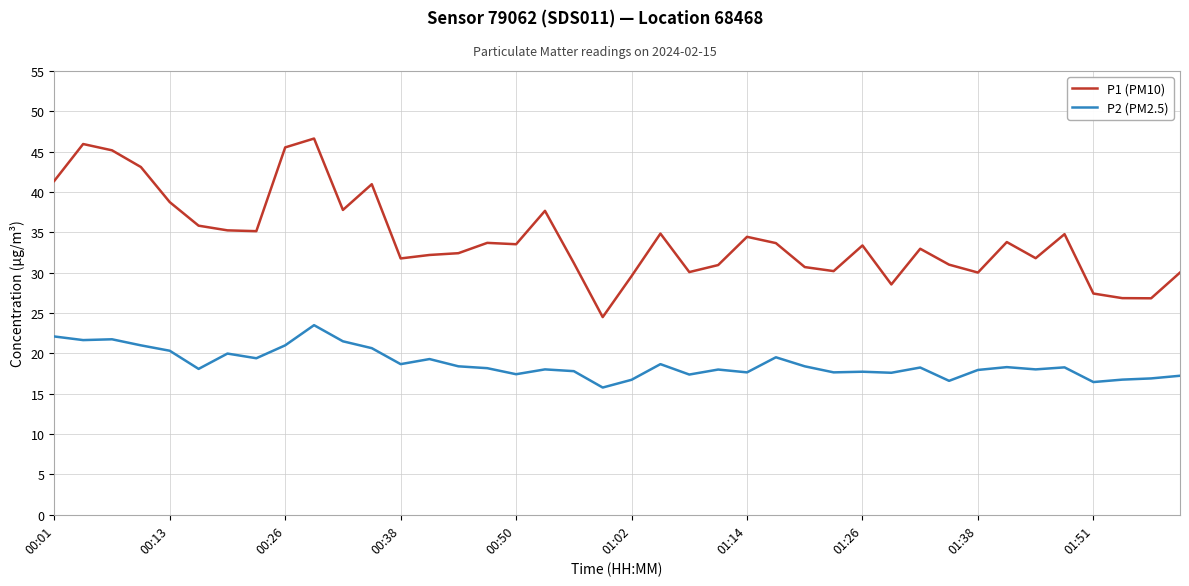

Which series has the largest range (max minus min)?

P1 (PM10)